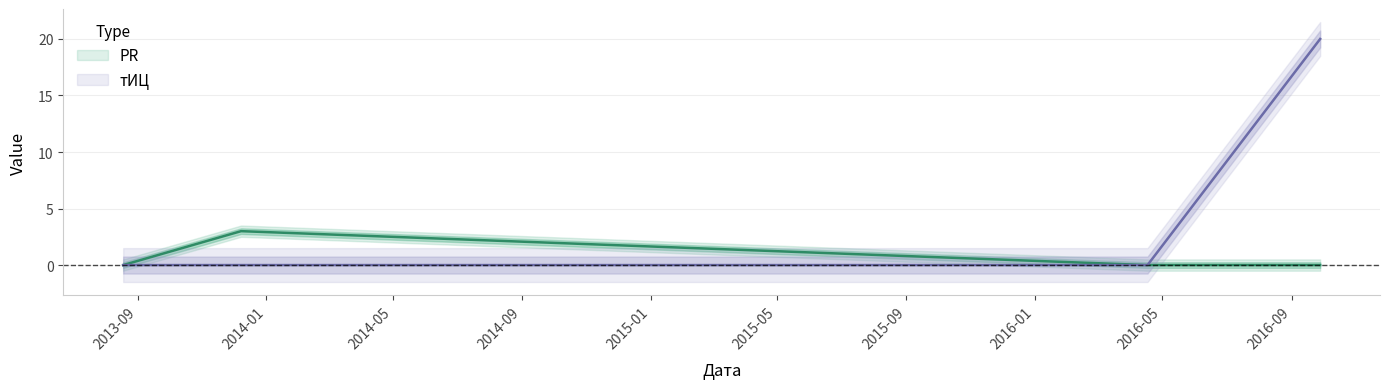

True or false: PR has more than 2 points higher than both neighbors.

False